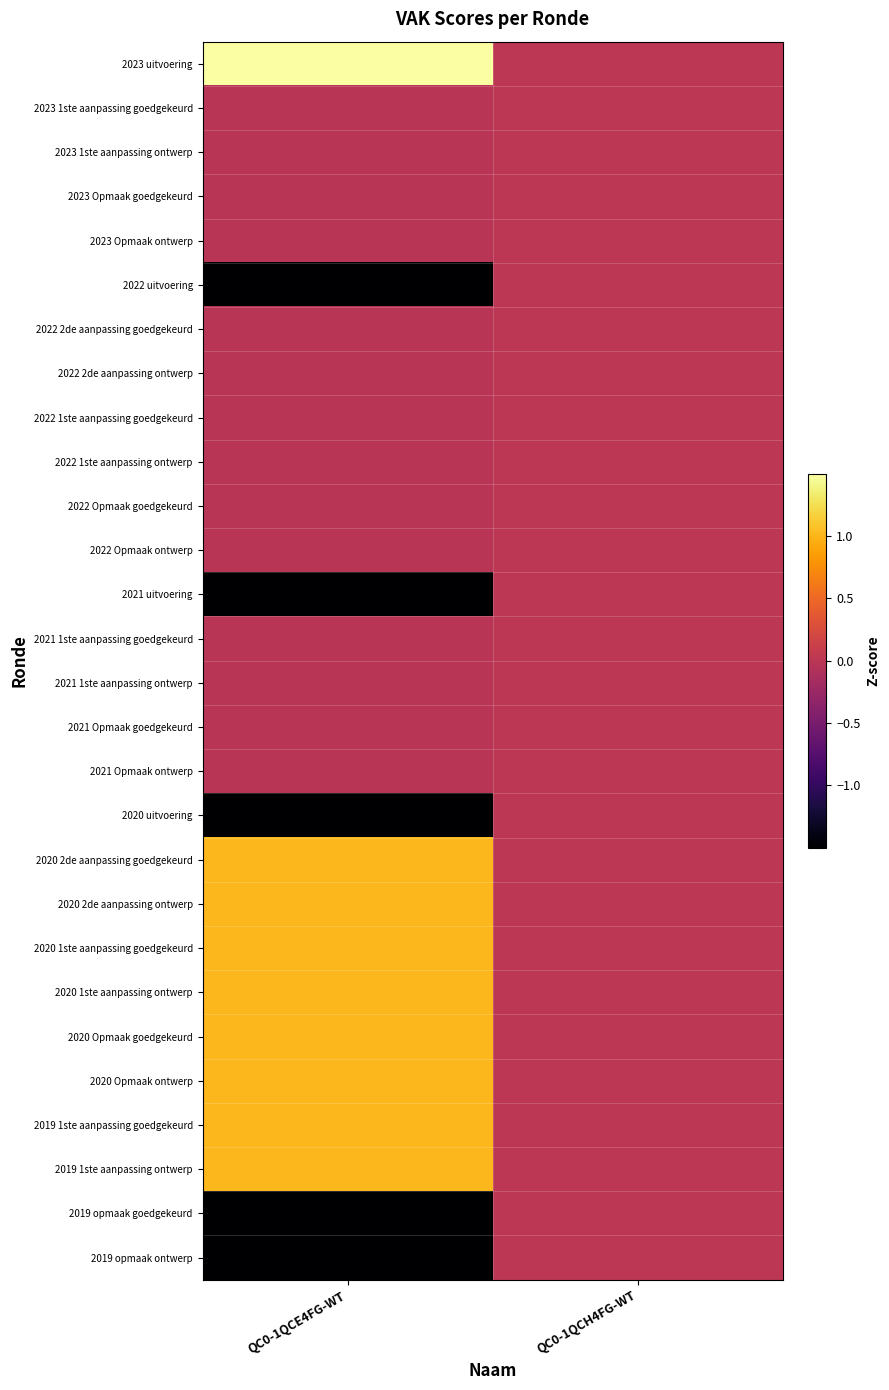

At QC0-1QCH4FG-WT, list the series in order from largest to smallest.

2023 uitvoering, 2023 1ste aanpassing goedgekeurd, 2023 1ste aanpassing ontwerp, 2023 Opmaak goedgekeurd, 2023 Opmaak ontwerp, 2022 uitvoering, 2022 2de aanpassing goedgekeurd, 2022 2de aanpassing ontwerp, 2022 1ste aanpassing goedgekeurd, 2022 1ste aanpassing ontwerp, 2022 Opmaak goedgekeurd, 2022 Opmaak ontwerp, 2021 uitvoering, 2021 1ste aanpassing goedgekeurd, 2021 1ste aanpassing ontwerp, 2021 Opmaak goedgekeurd, 2021 Opmaak ontwerp, 2020 uitvoering, 2020 2de aanpassing goedgekeurd, 2020 2de aanpassing ontwerp, 2020 1ste aanpassing goedgekeurd, 2020 1ste aanpassing ontwerp, 2020 Opmaak goedgekeurd, 2020 Opmaak ontwerp, 2019 1ste aanpassing goedgekeurd, 2019 1ste aanpassing ontwerp, 2019 opmaak goedgekeurd, 2019 opmaak ontwerp